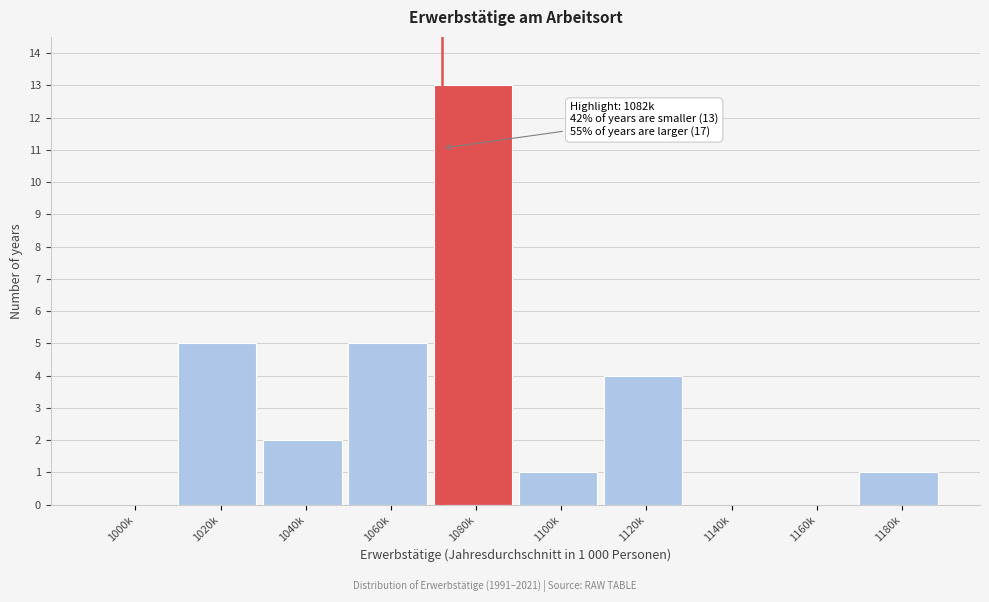

Reading right to left, transcribe all the data shown in this chart.

1180k=1	1160k=0	1140k=0	1120k=4	1100k=1	1080k=13	1060k=5	1040k=2	1020k=5	1000k=0